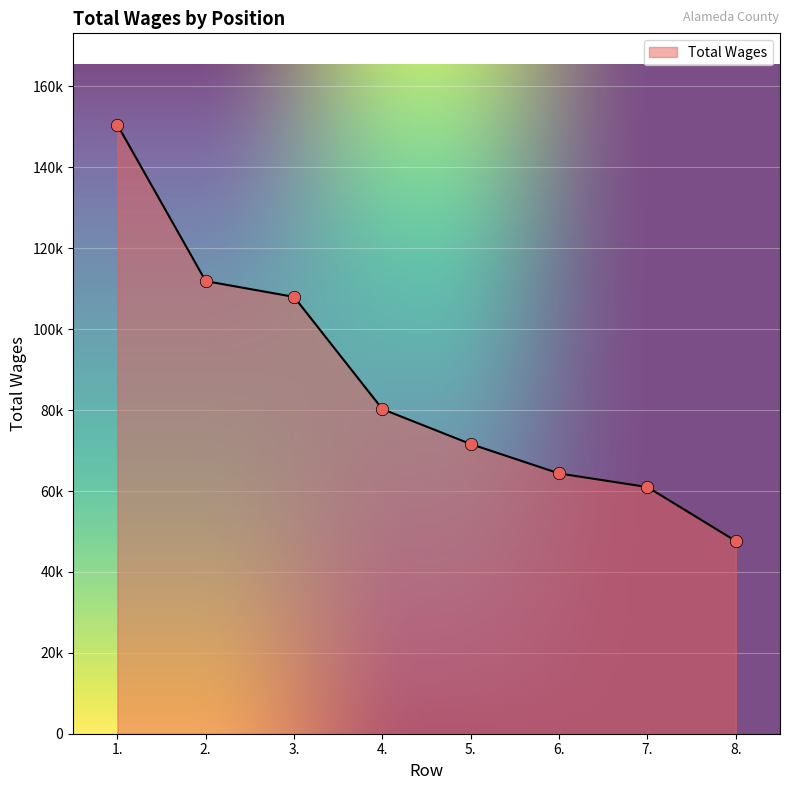

Between 3. and 8., which is larger?

3.